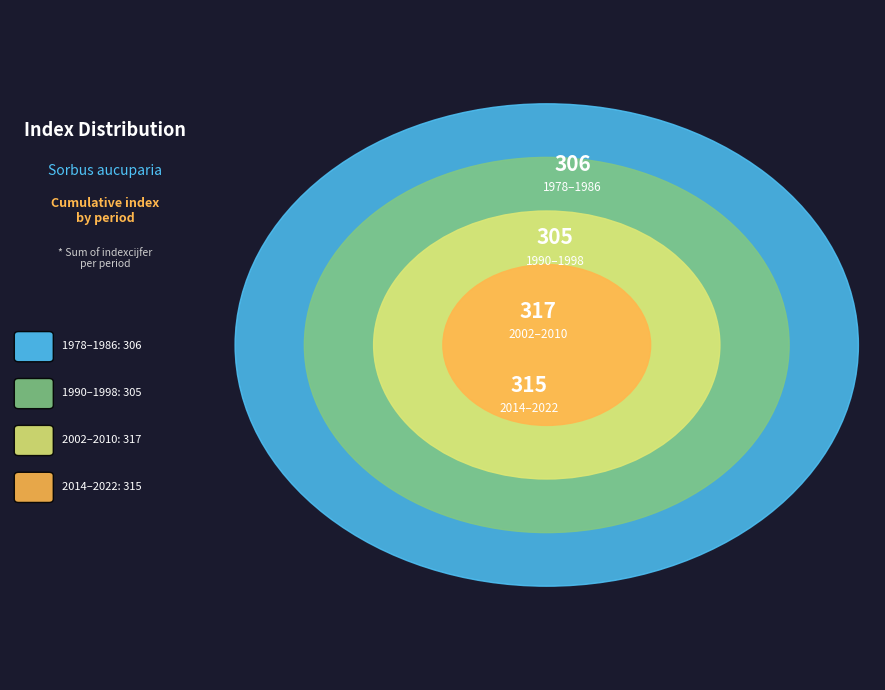

Do 2002 and 2006 together represent more than half of the pie?

No